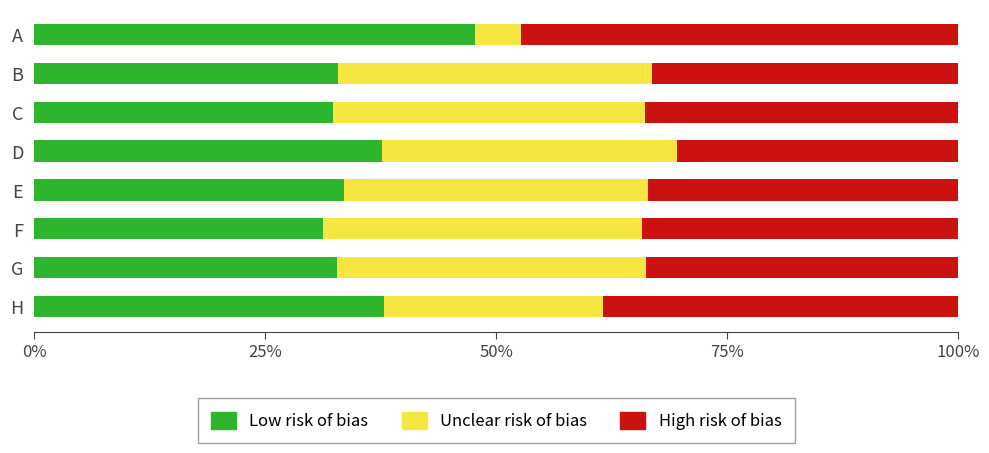

Reading right to left, extract all data points from this chart.

Low risk of bias: 0.4	0.3	0.3	0.3	0.4	0.3	0.3	0.5
Unclear risk of bias: 0.2	0.3	0.3	0.3	0.3	0.3	0.3	0.1
High risk of bias: 0.4	0.3	0.3	0.3	0.3	0.3	0.3	0.5